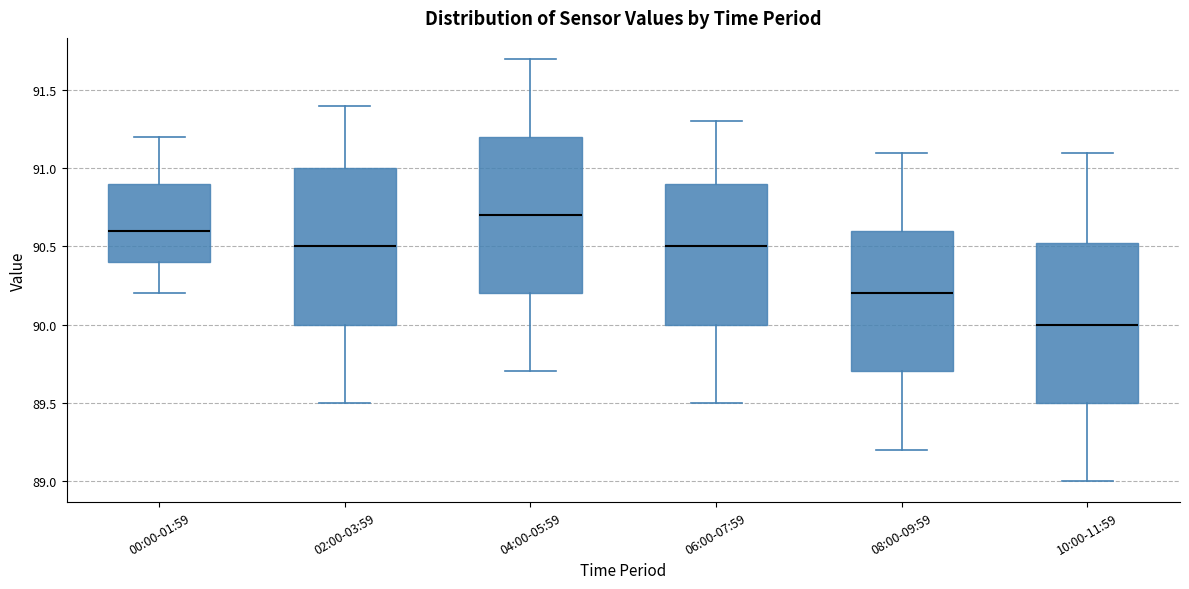

Where does the lower whisker of the box for 04:00-05:59 end on the y-axis? The values are not printed on the chart, so give them approximately, as read against the axis.

89.70